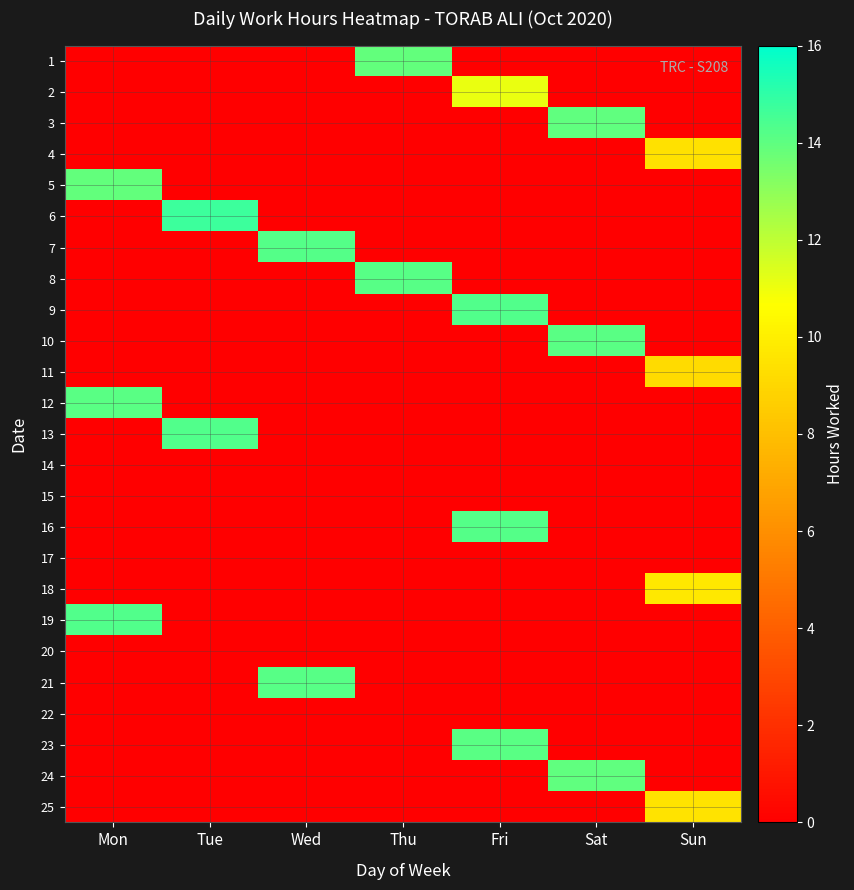

List the series in order of their peak value, highest first.

6, 13, 19, 9, 7, 16, 8, 21, 23, 10, 12, 3, 24, 5, 1, 2, 18, 25, 4, 11, 14, 15, 17, 20, 22